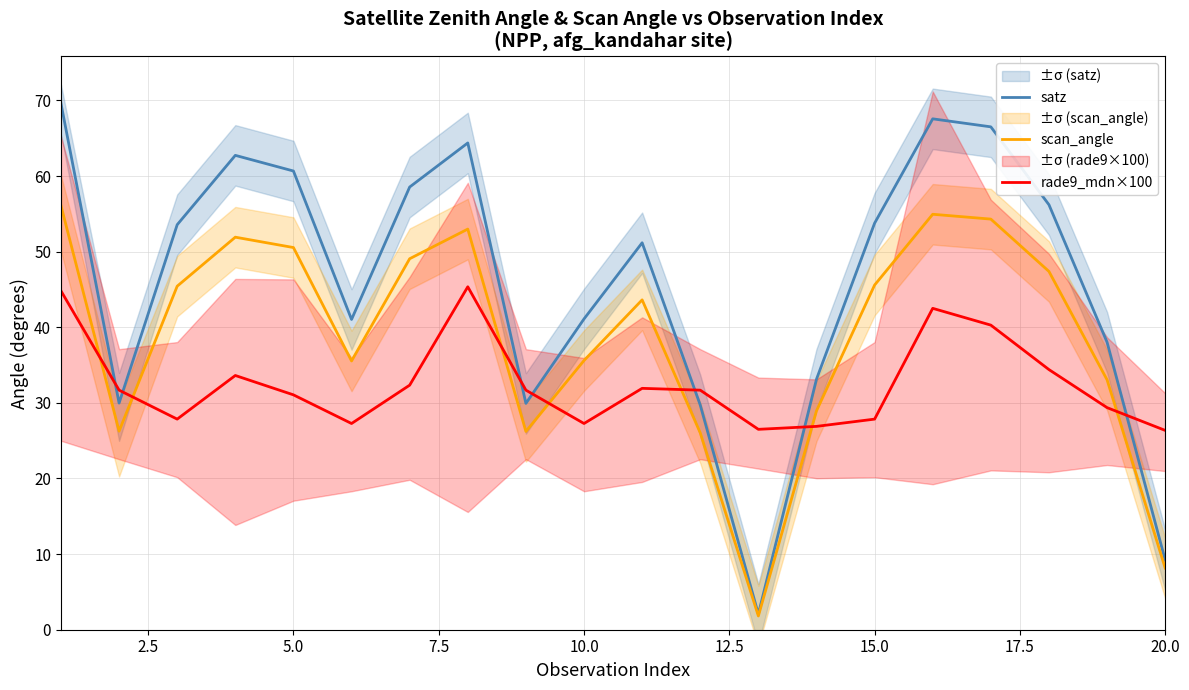

What is the difference between the maximum and second lowest values in the satz series?

60.4